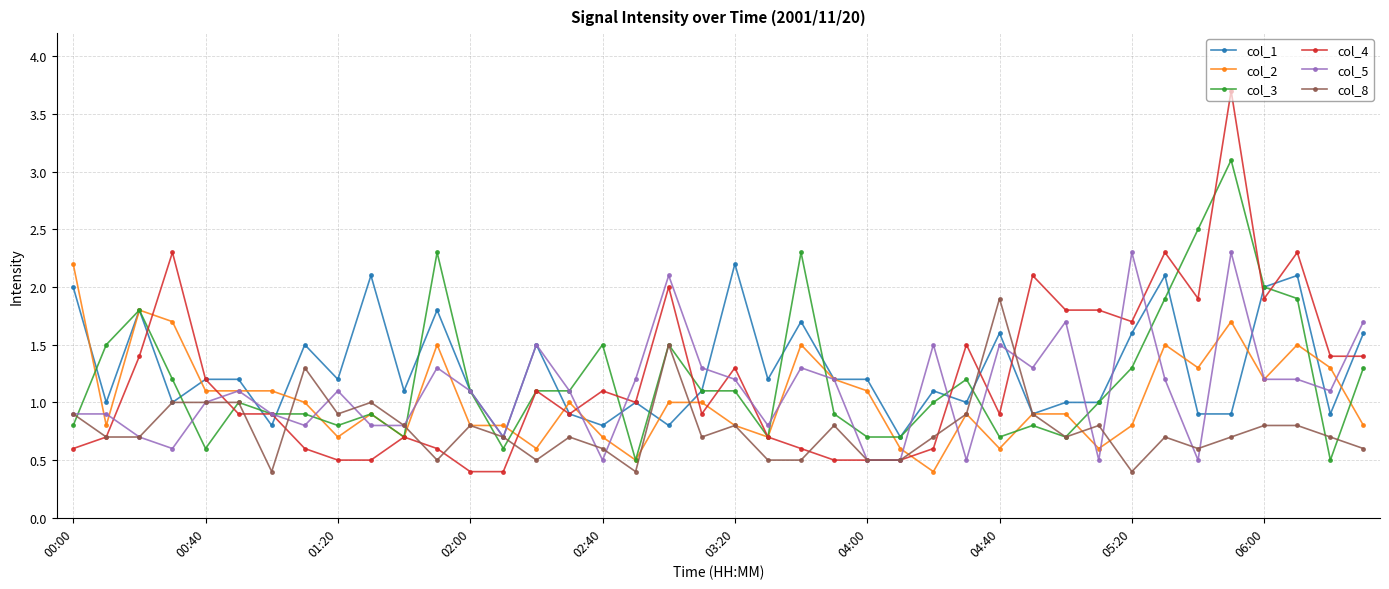

What is the value of the col_5 point at the 25th from the left?

0.5